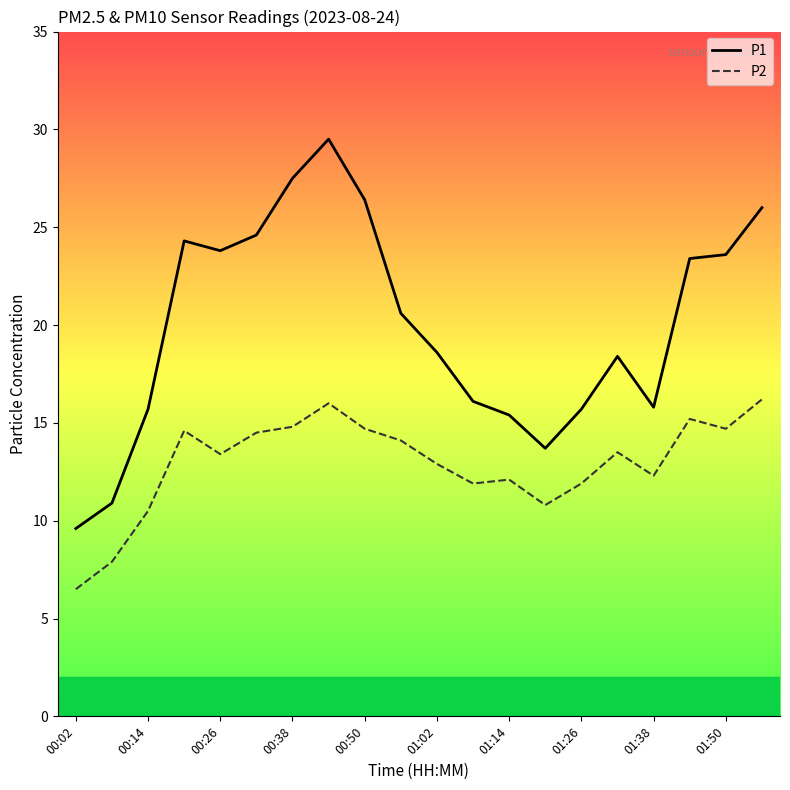

List the series in order of their peak value, lowest first.

P2, P1